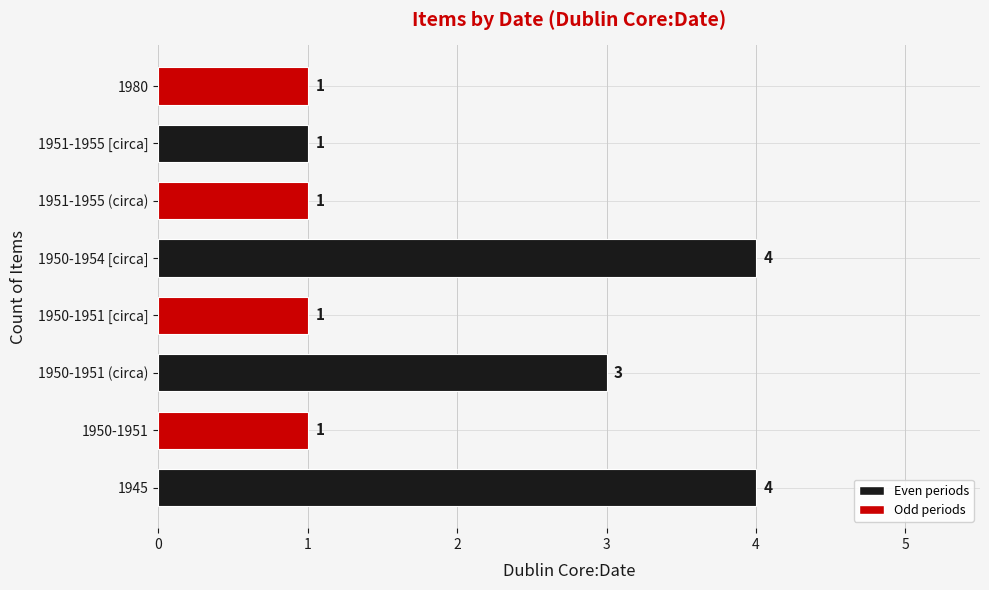

Reading bottom to top, extract all data points from this chart.

1945=4	1950-1951=1	1950-1951 (circa)=3	1950-1951 [circa]=1	1950-1954 [circa]=4	1951-1955 (circa)=1	1951-1955 [circa]=1	1980=1